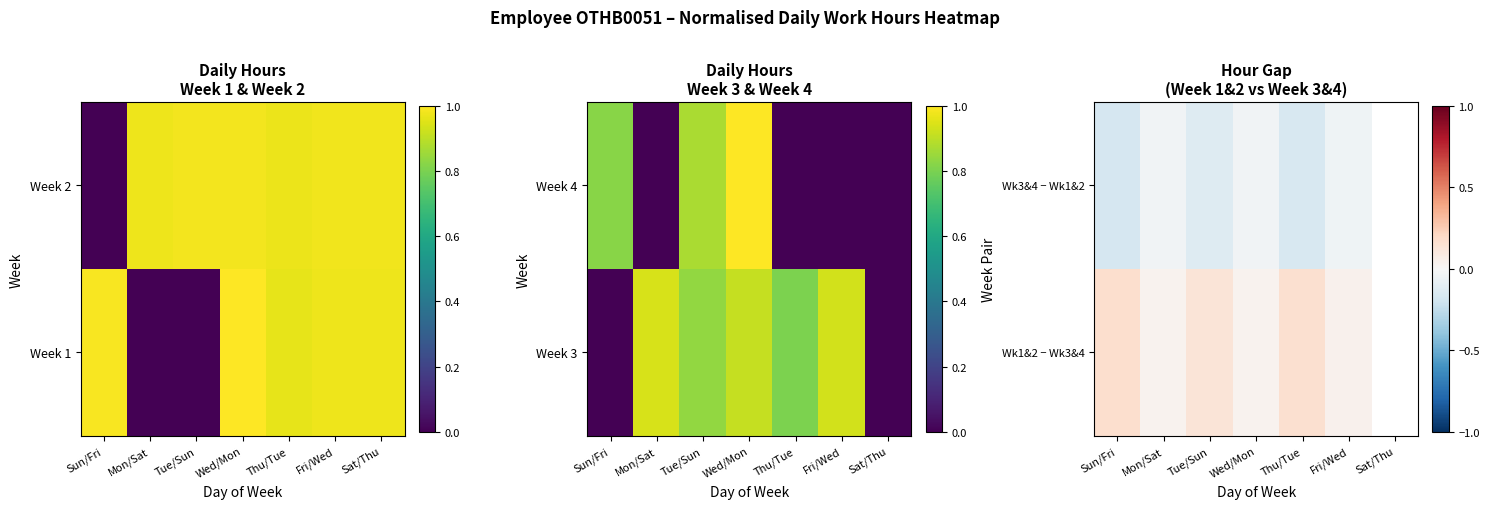

How many data points does each series have?

7